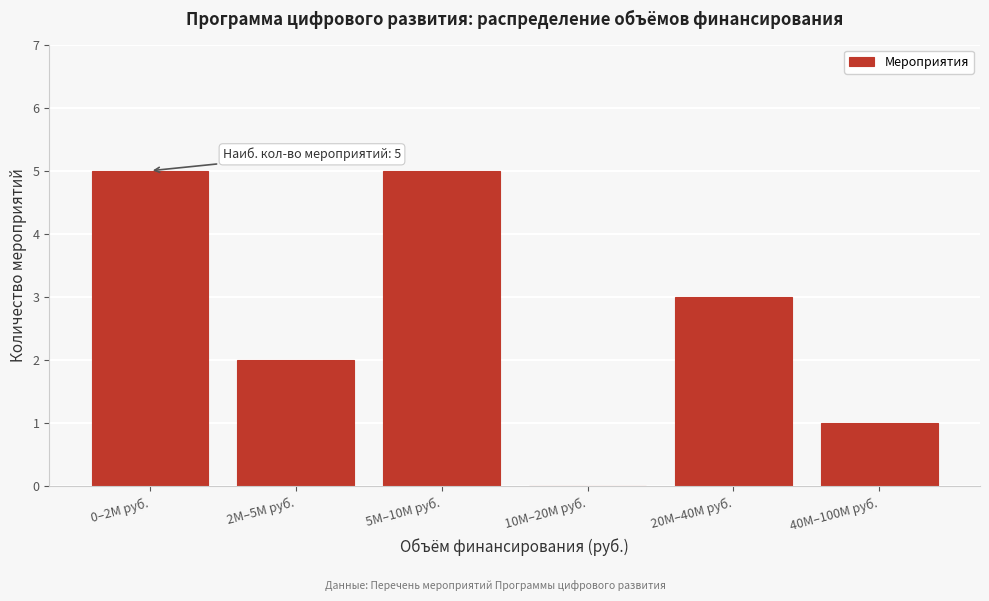

Reading left to right, transcribe all the data shown in this chart.

0–2M руб.=5	2M–5M руб.=2	5M–10M руб.=5	10M–20M руб.=0	20M–40M руб.=3	40M–100M руб.=1